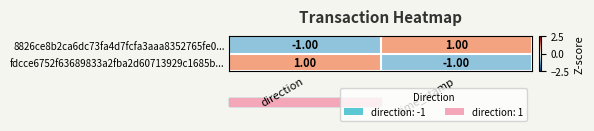

Rank the series at direction from lowest to highest value.

8826ce8b2ca6dc73fa4d7fcfa3aaa8352765fe0..., fdcce6752f63689833a2fba2d60713929c1685b...